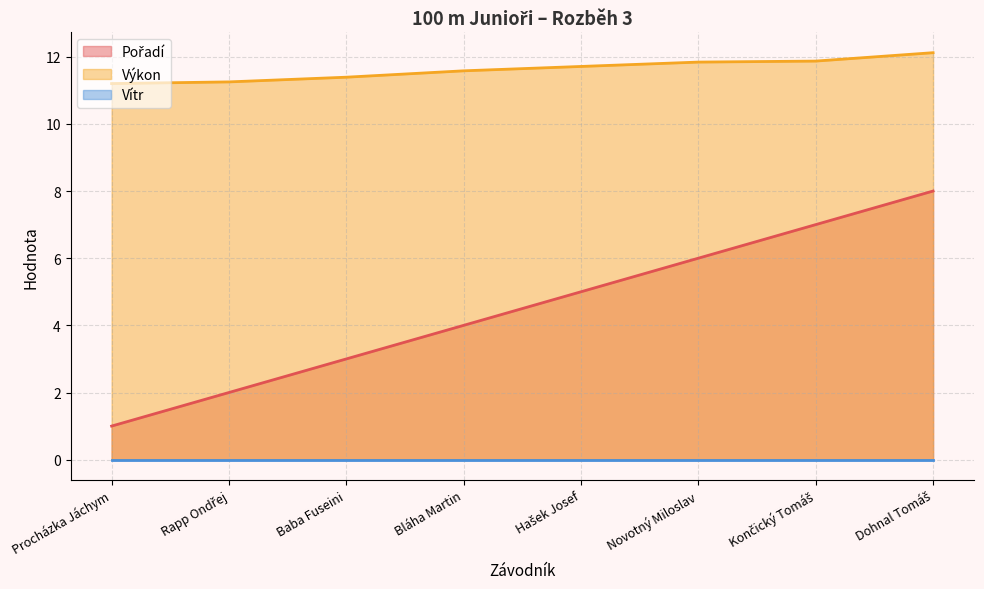

The value of Pořadí at Hašek Josef is 7.3. True or false?

False